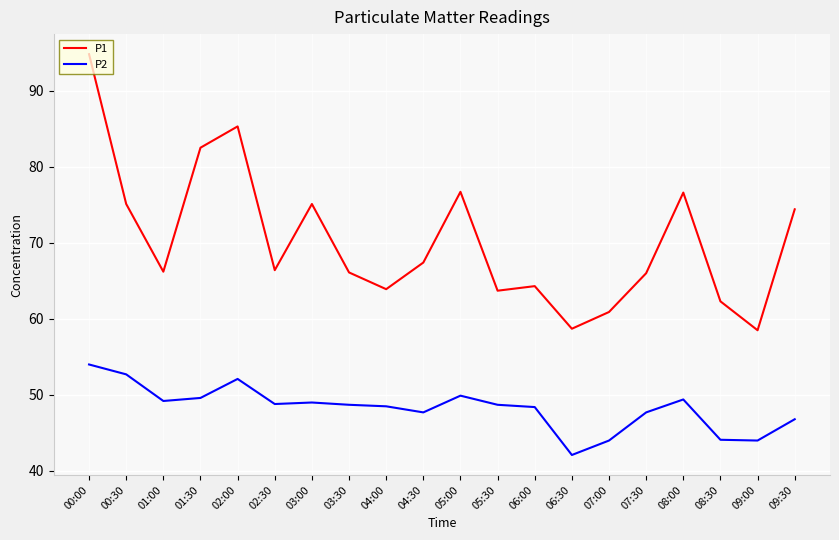

Does the chart have visible grid lines?

Yes